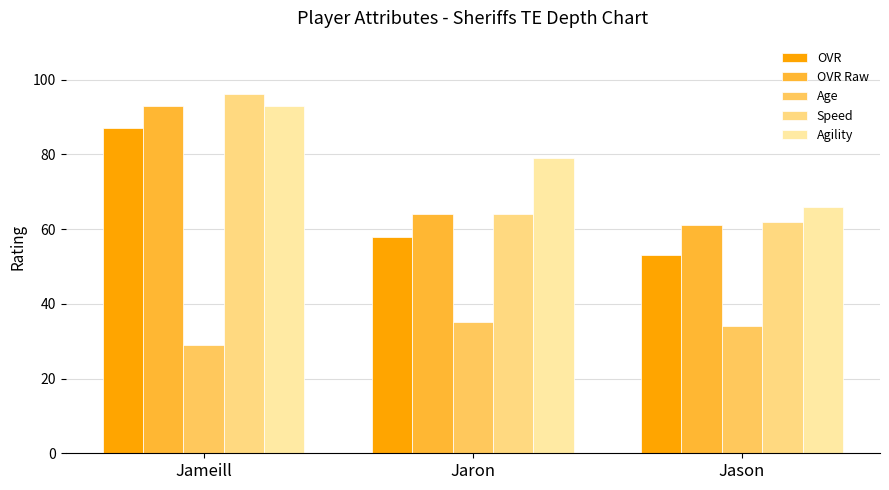

How many series are shown in this chart?

5